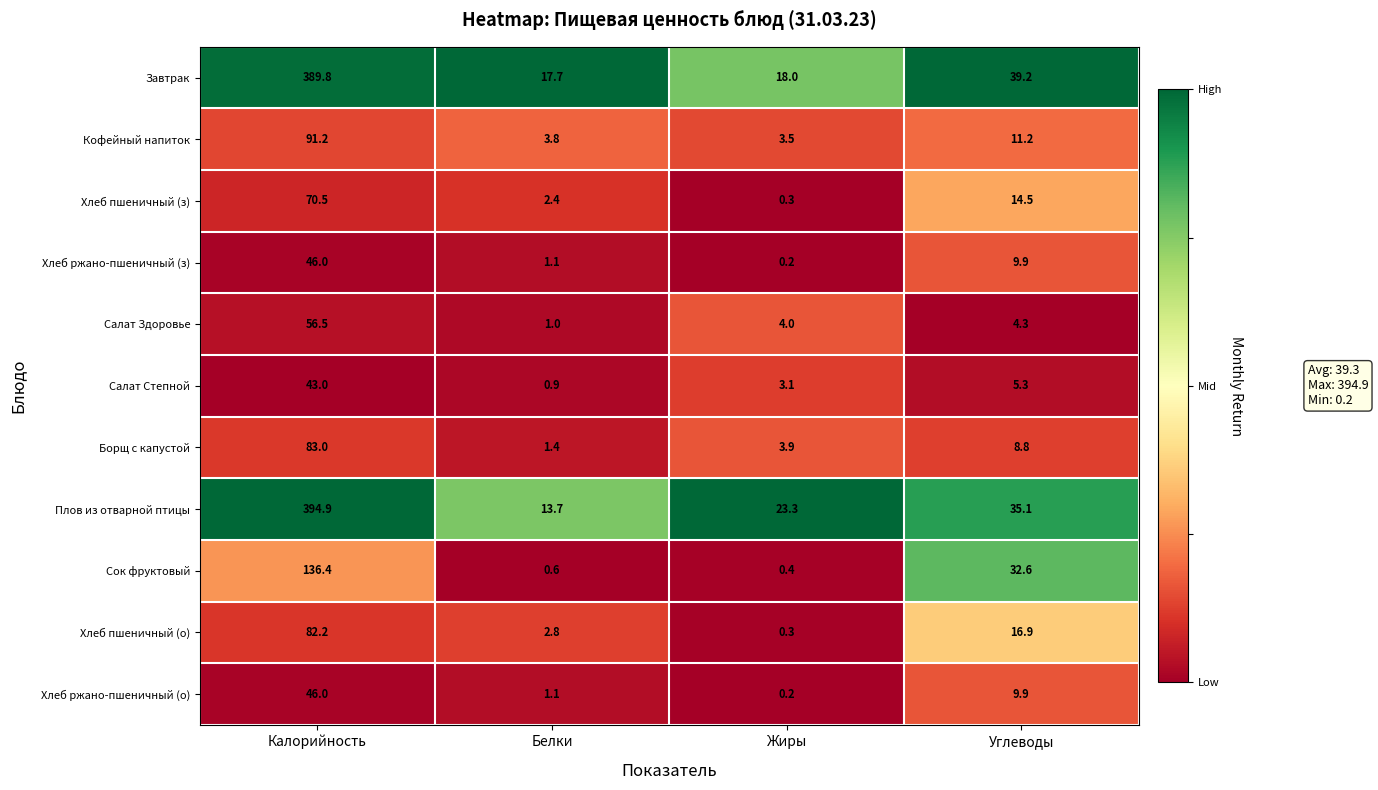

At which label is Плов из отварной птицы closest to 204?

Углеводы